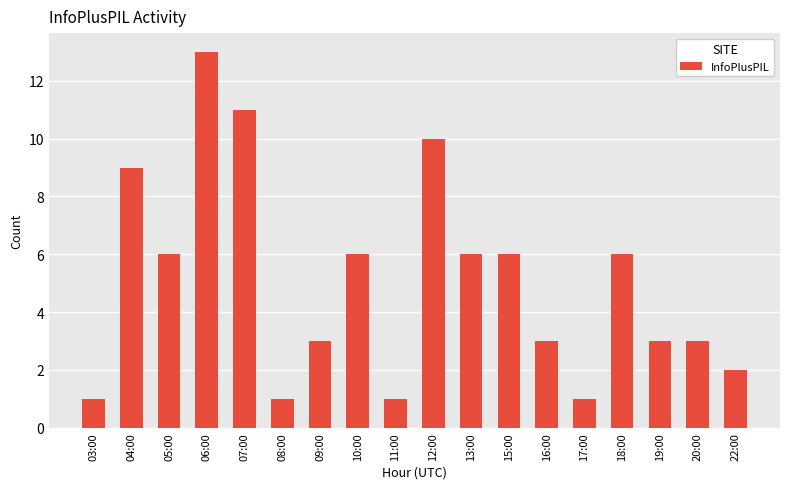

Is it true that the value at 04:00 is 13?

False